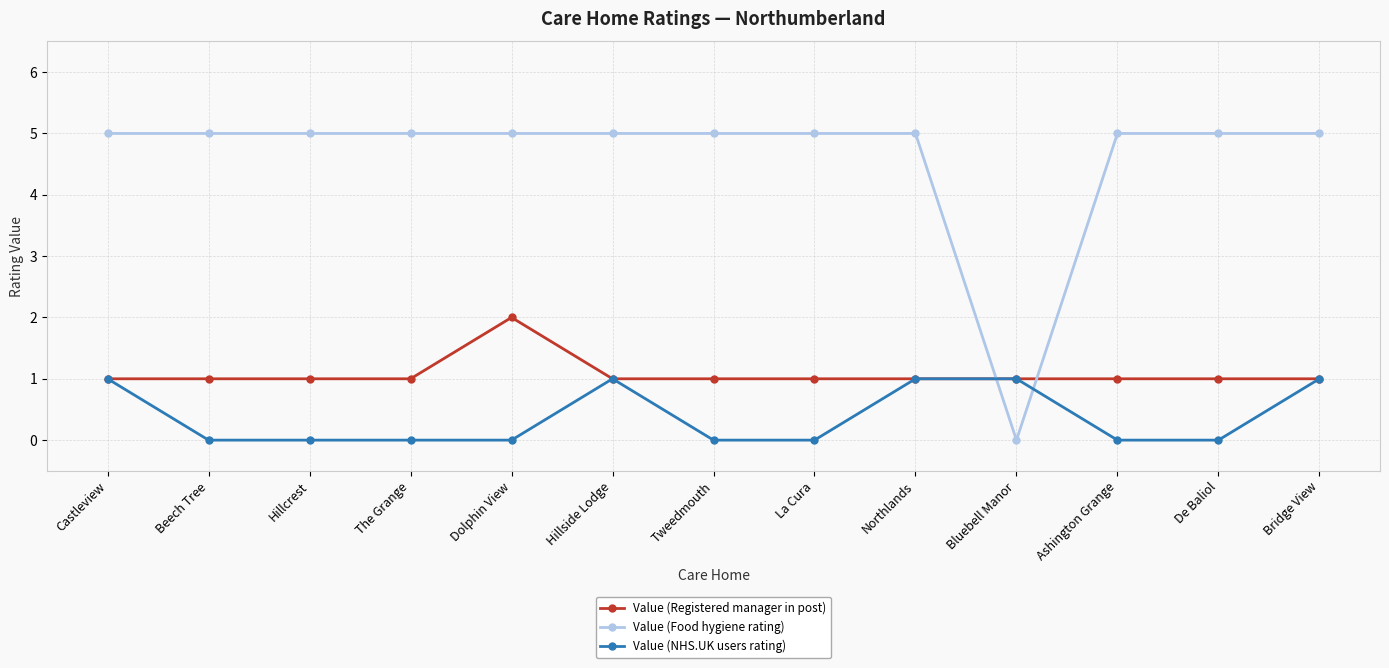

What position from the left is Castleview?

1